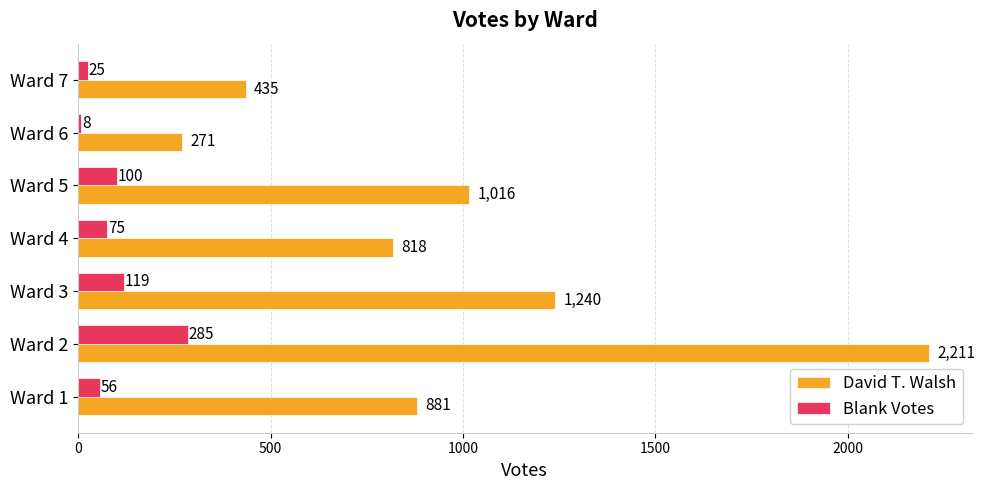

Is it true that David T. Walsh equals 486 at Ward 6?

False